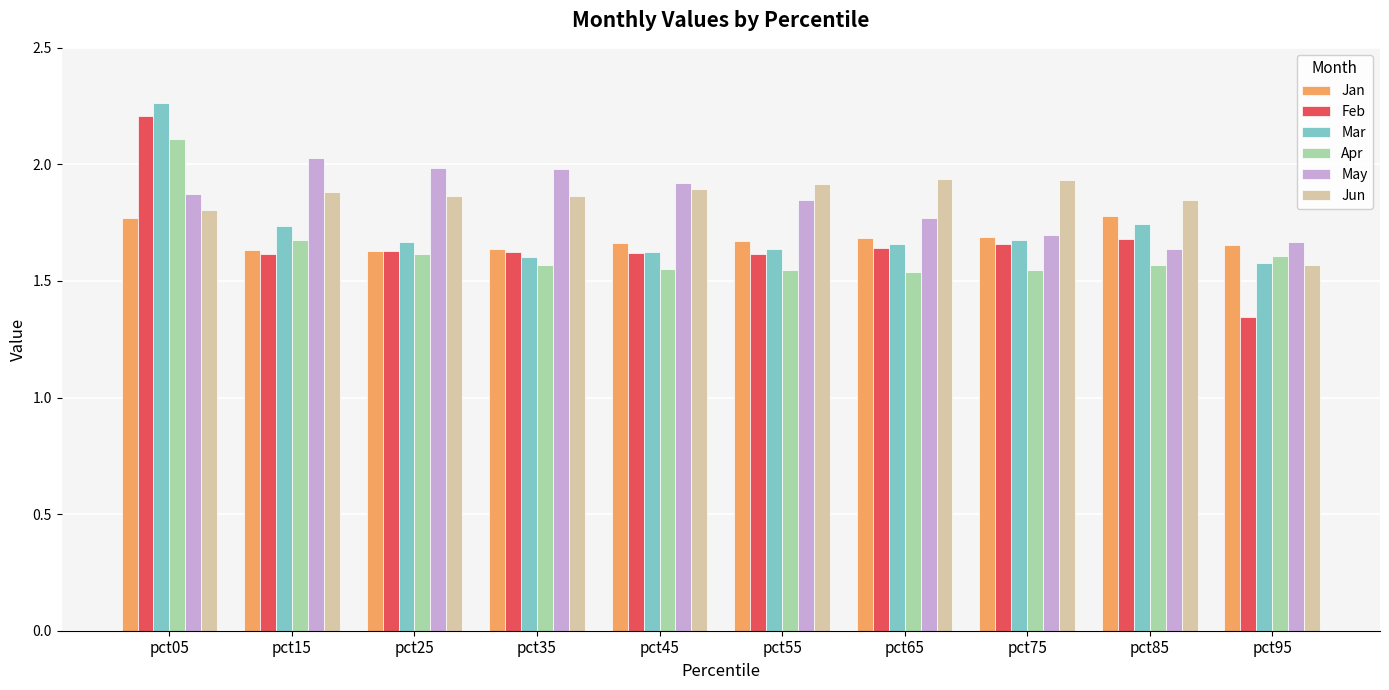

What is the sum of the Jan values at pct25 and pct65?

3.3